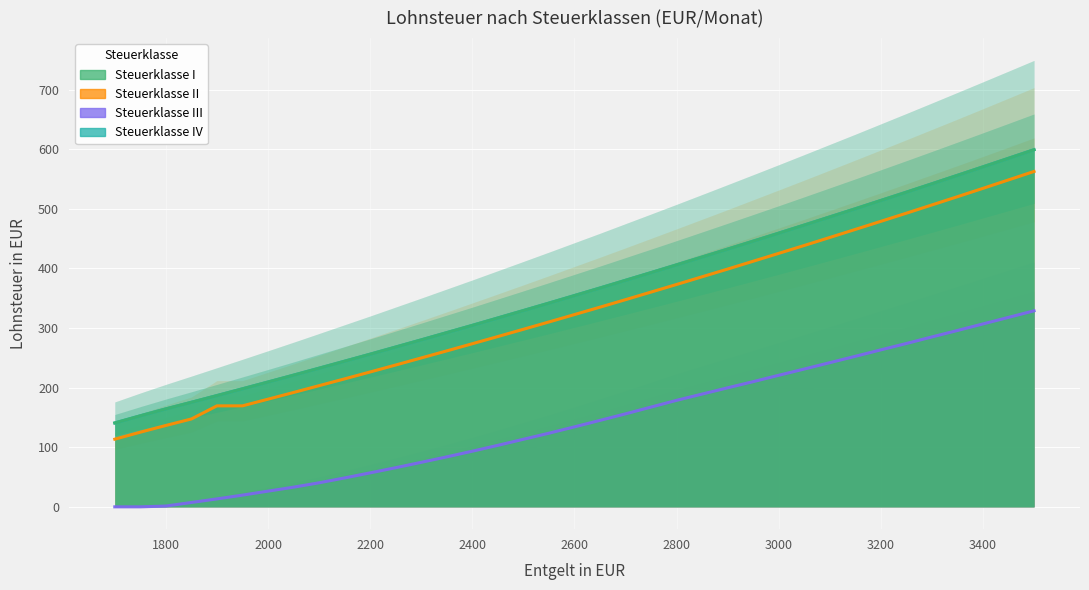

What is the sum of all II values?

12153.5